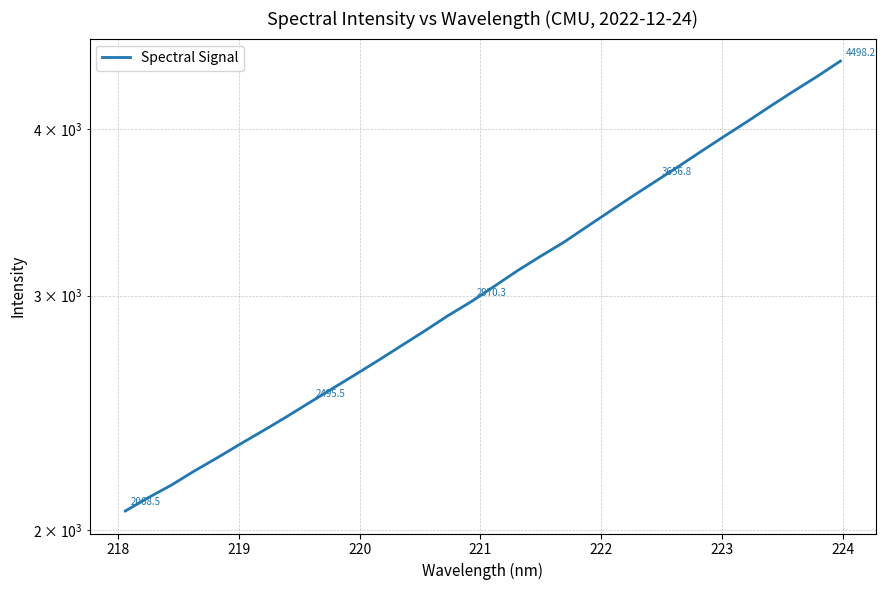

Count the number of data series in this chart.

1